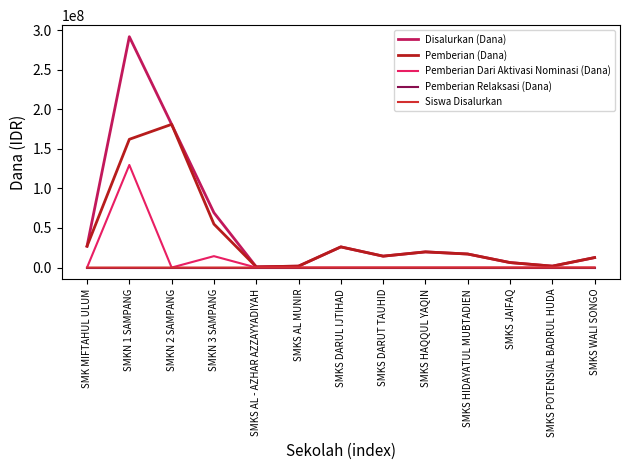

What is the sum of the Siswa Disalurkan values at SMKS DARUL IJTIHAD and SMKN 1 SAMPANG?

238